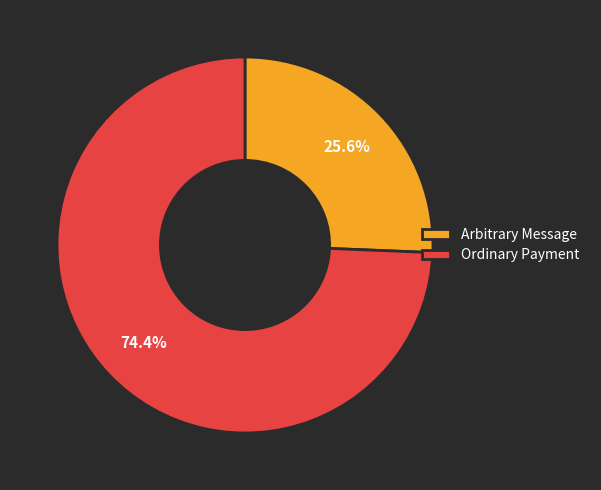

How many slices are in this pie chart?

2